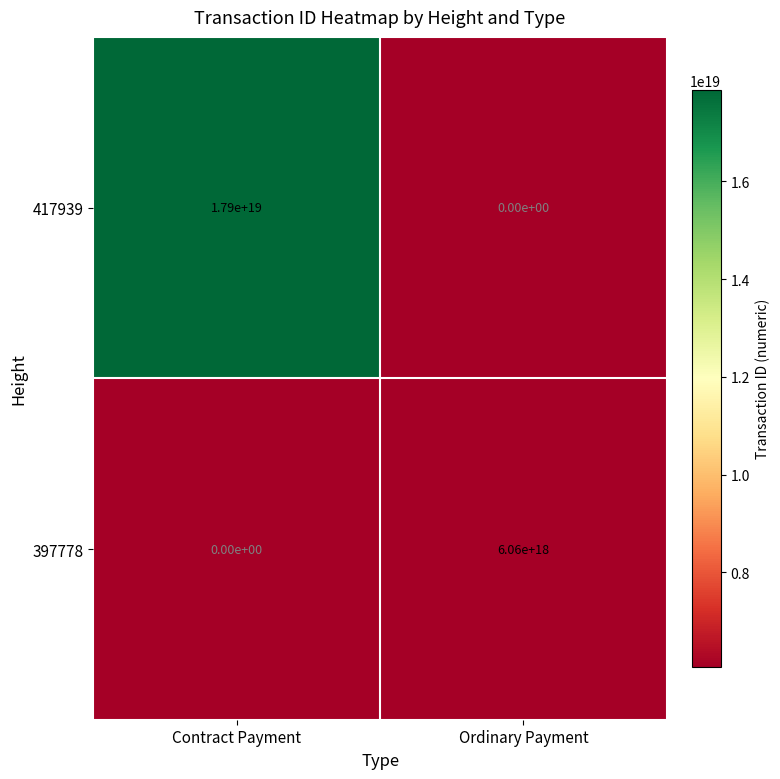

At which label does 417939 reach its minimum?

Ordinary Payment